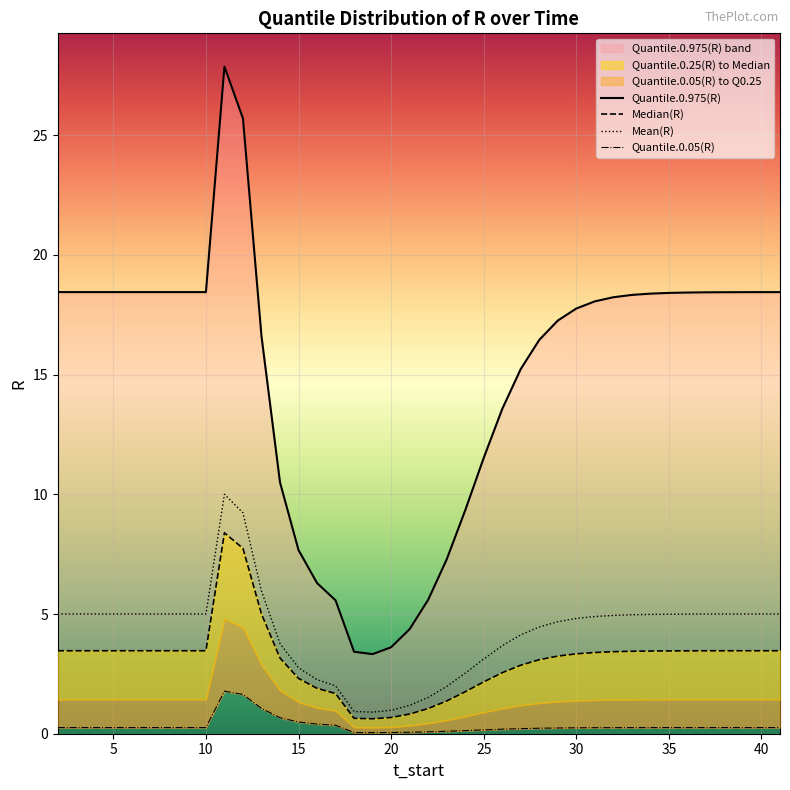

True or false: Quantile.0.975(R) has more than 0 points higher than both neighbors.

True